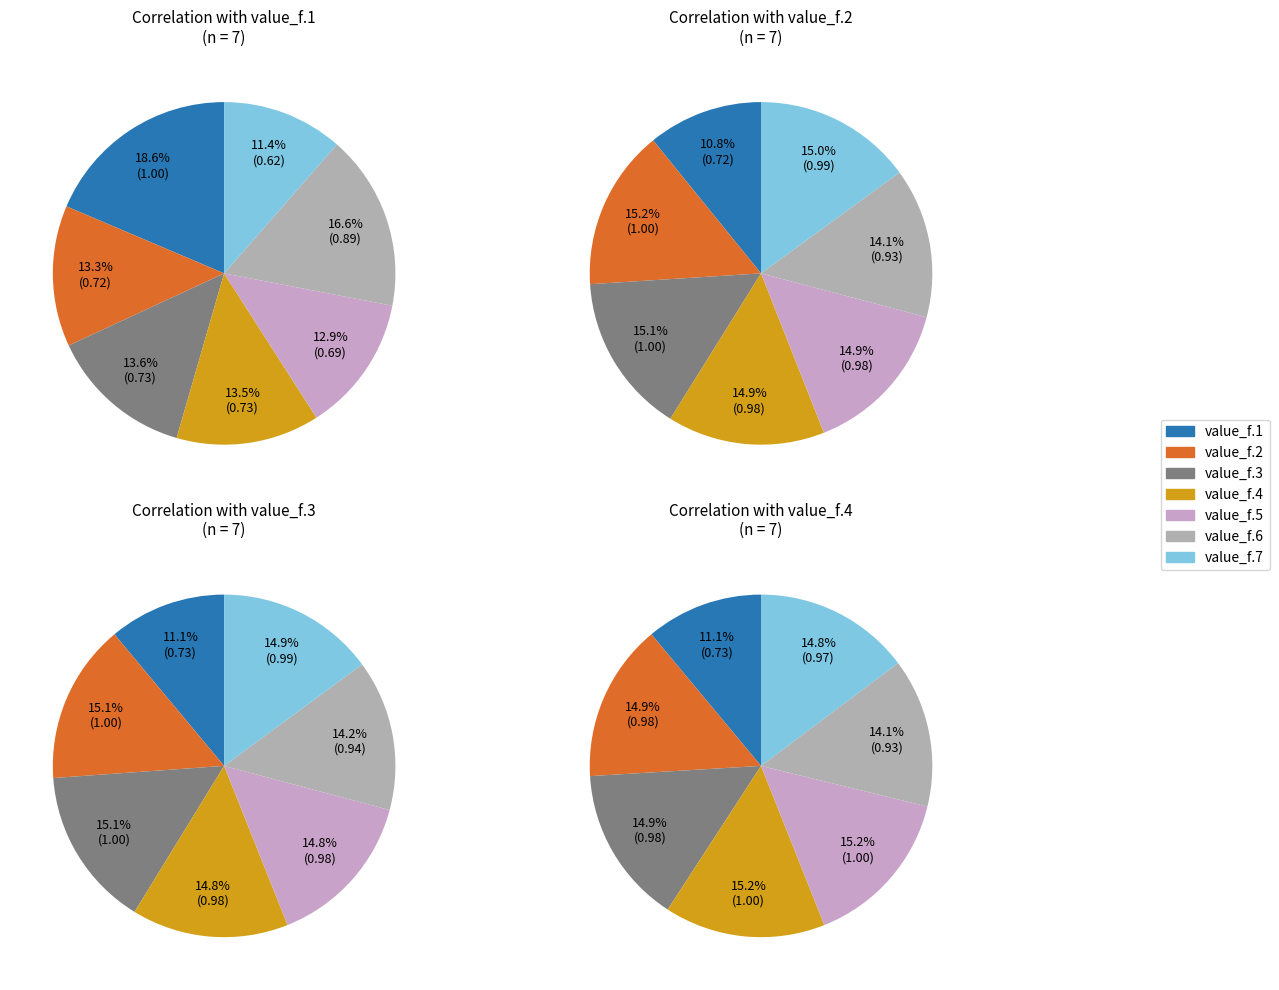

What is the spread (max minus min) of values at value_f.7?

0.4